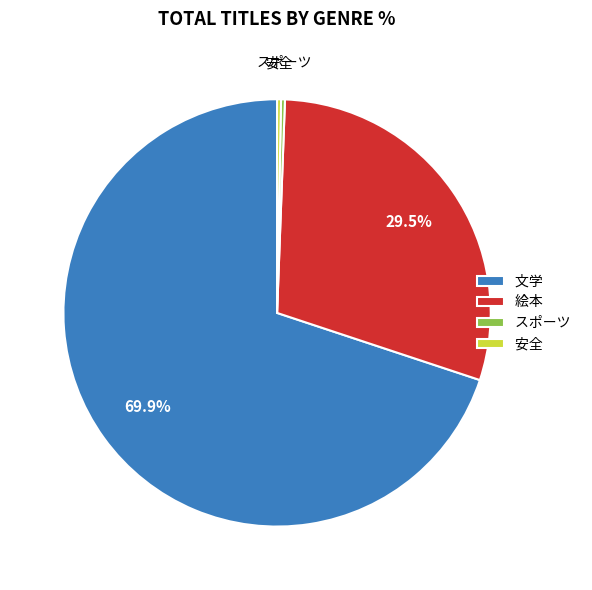

To the nearest percent, what portion does 文学 represent?

70%